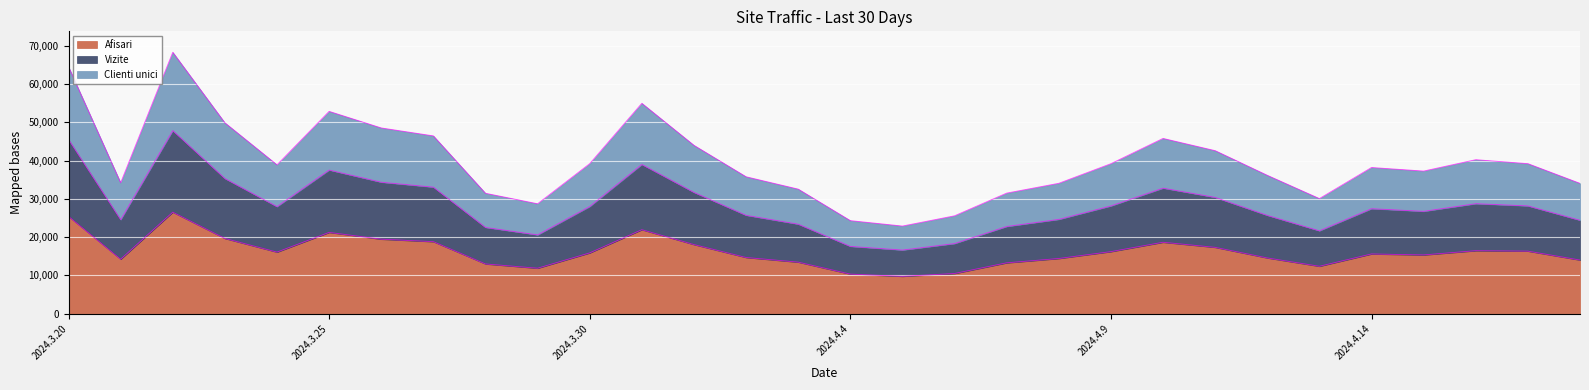

What is the maximum value for Afisari?

26524